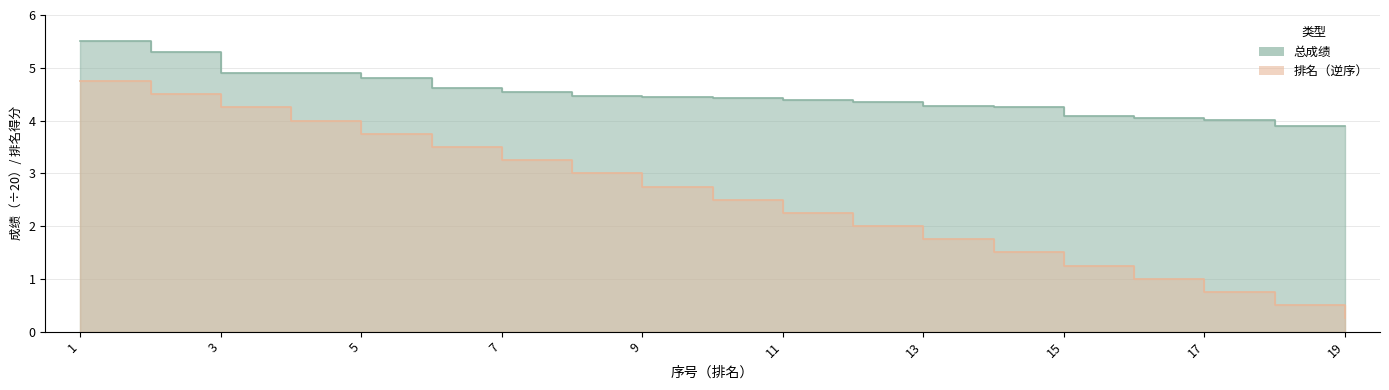

How many values in the 排名 series exceed 2?

11